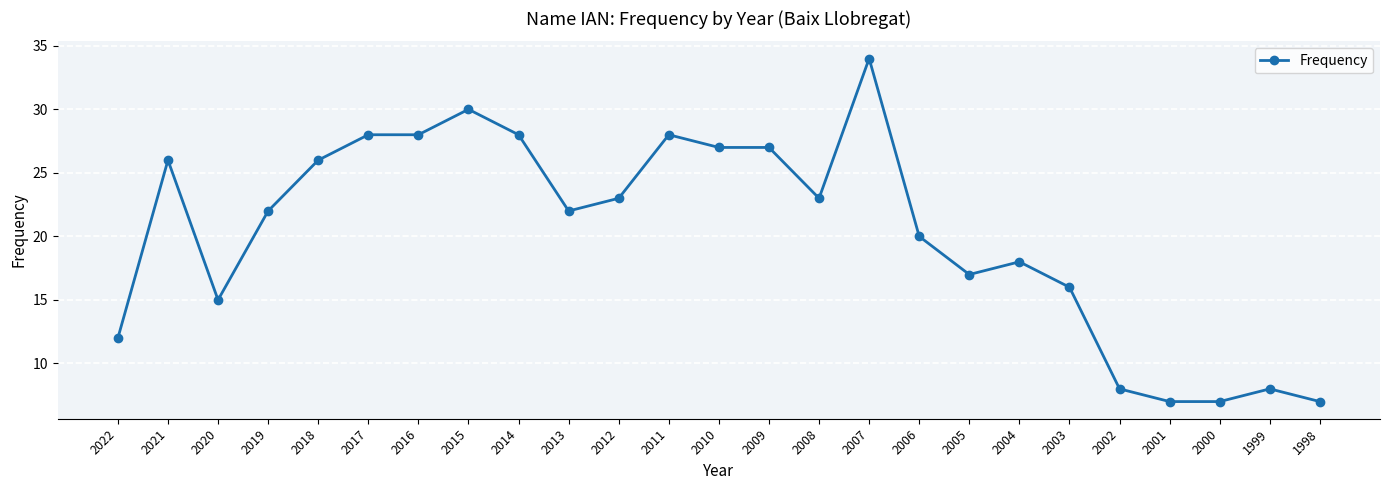

What is the sum of all values?

507